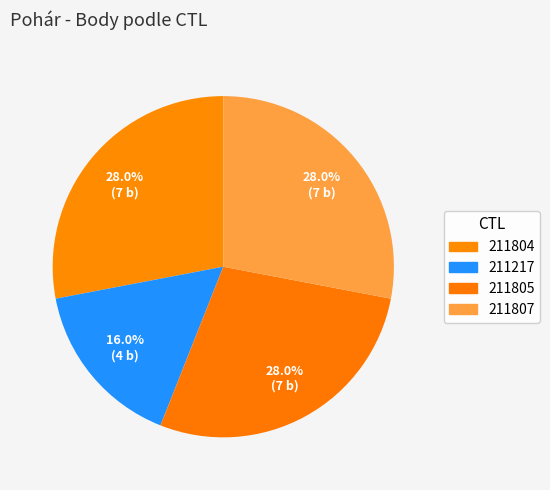

How many segments does this pie chart have?

4